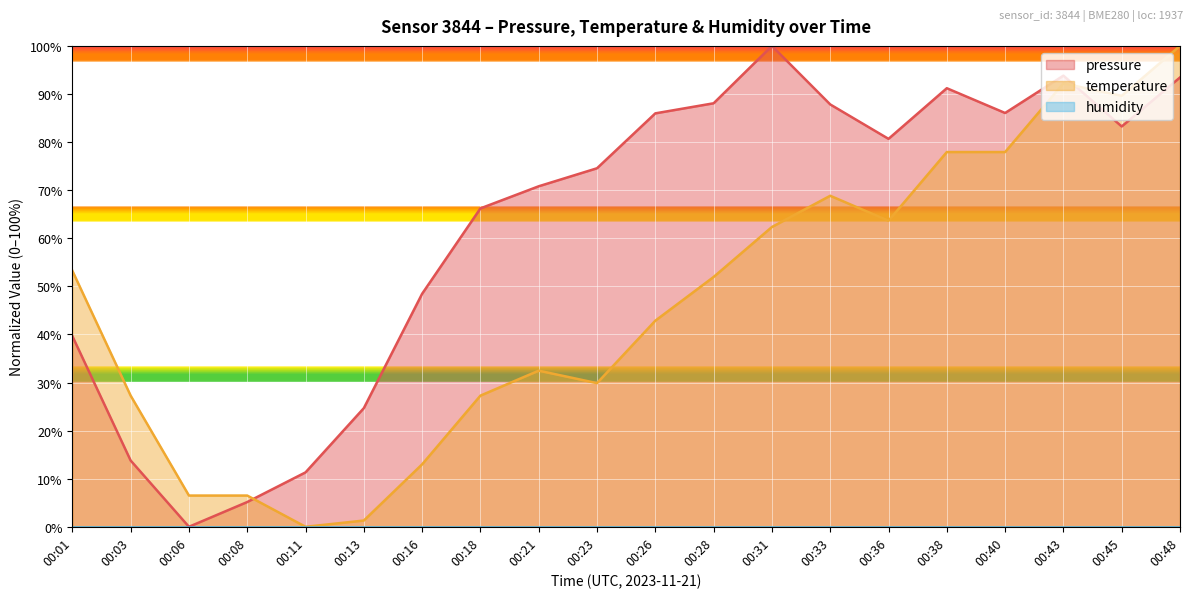

What is the greatest value displayed?

100.0